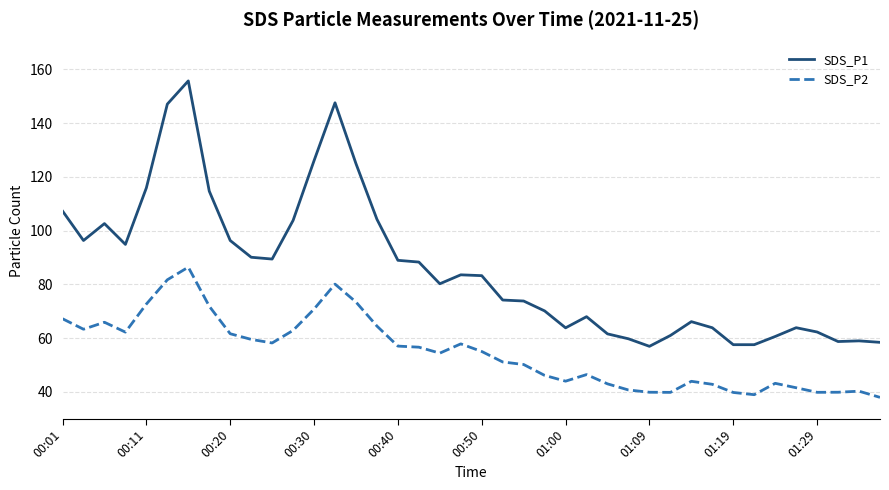

What is the greatest value displayed?

155.7